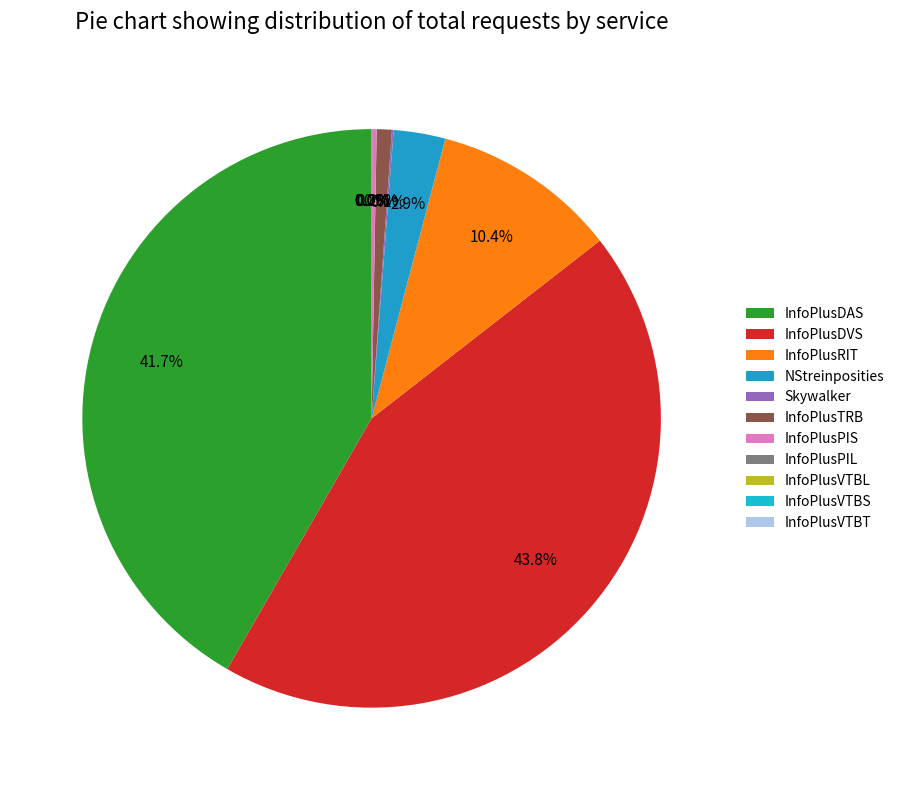

The Skywalker slice represents 0% of the pie. True or false?

True